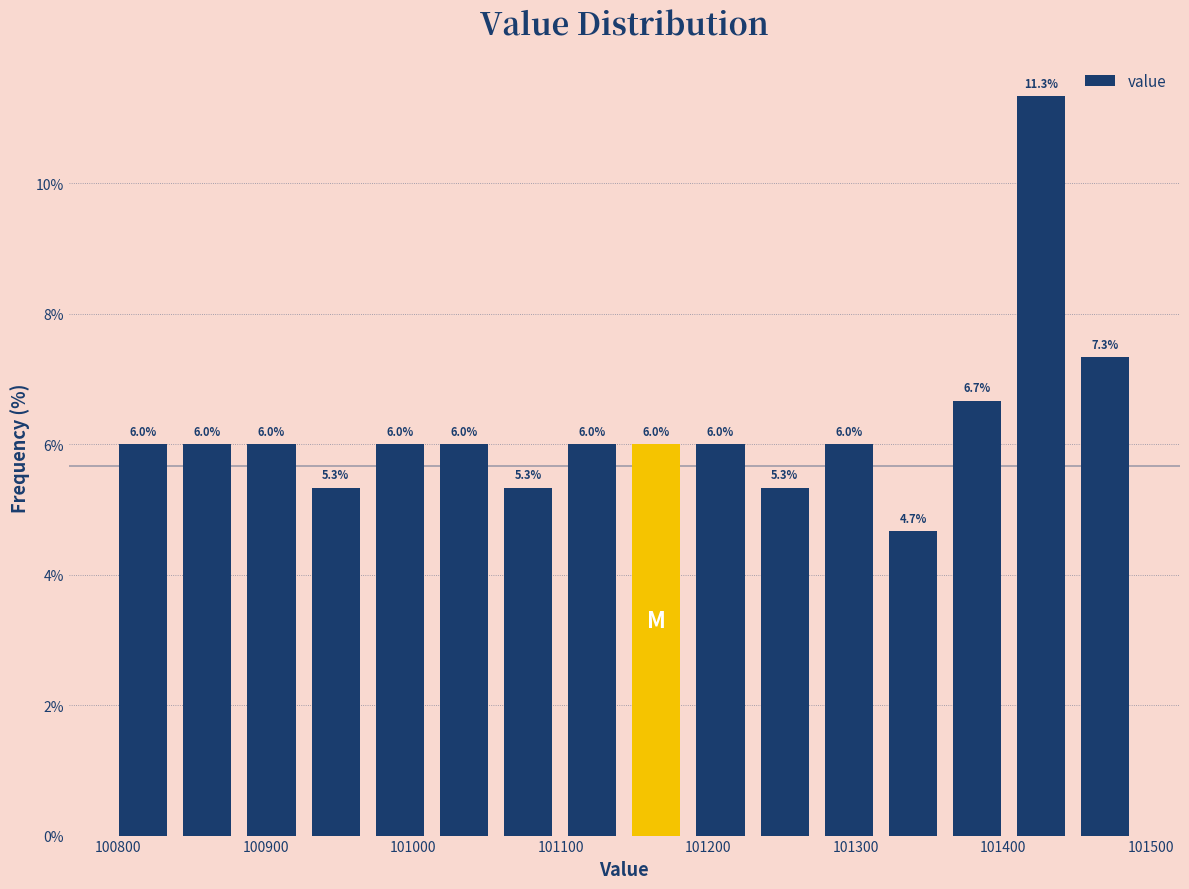

Reading left to right, list every bar in this chart as the range it spans on the x-axis followed by its height. The bar edges are not printed on the chart, so give them approximately, as read against the axis.

100800 to 100840: 6.0
100840 to 100880: 6.0
100880 to 100930: 6.0
100930 to 100970: 5.3
100970 to 101010: 6.0
101010 to 101060: 6.0
101060 to 101100: 5.3
101100 to 101140: 6.0
101140 to 101190: 6.0
101190 to 101230: 6.0
101230 to 101270: 5.3
101270 to 101320: 6.0
101320 to 101360: 4.7
101360 to 101400: 6.7
101400 to 101450: 11.3
101450 to 101490: 7.3